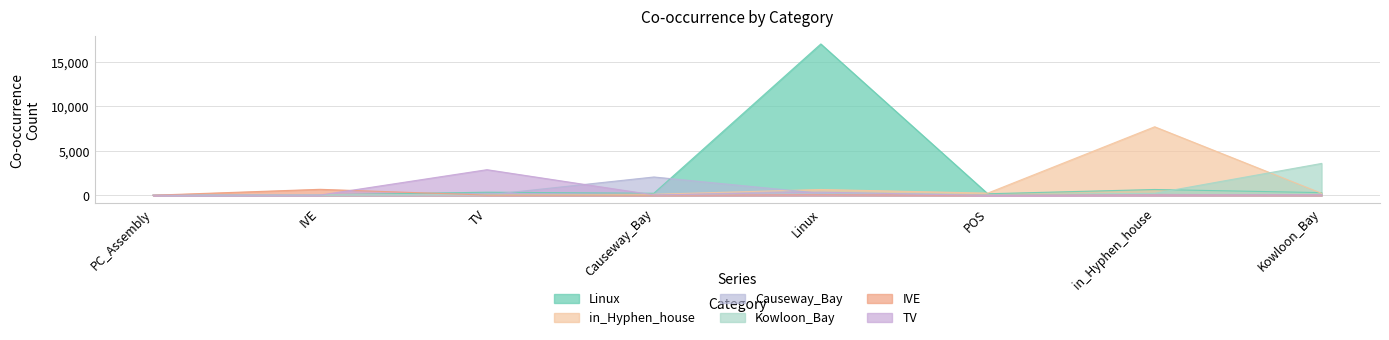

Reading right to left, extract all data points from this chart.

Linux: Kowloon_Bay=310	in_Hyphen_house=662	POS=183	Linux=17032	Causeway_Bay=239	TV=357	IVE=64	PC_Assembly=21
in_Hyphen_house: Kowloon_Bay=235	in_Hyphen_house=7717	POS=254	Linux=662	Causeway_Bay=124	TV=44	IVE=51	PC_Assembly=3
Causeway_Bay: Kowloon_Bay=4	in_Hyphen_house=124	POS=55	Linux=239	Causeway_Bay=2069	TV=52	IVE=19	PC_Assembly=15
Kowloon_Bay: Kowloon_Bay=3593	in_Hyphen_house=235	POS=60	Linux=310	Causeway_Bay=4	TV=75	IVE=41	PC_Assembly=1
IVE: Kowloon_Bay=41	in_Hyphen_house=51	POS=17	Linux=64	Causeway_Bay=19	TV=34	IVE=682	PC_Assembly=19
TV: Kowloon_Bay=75	in_Hyphen_house=44	POS=0	Linux=357	Causeway_Bay=52	TV=2890	IVE=34	PC_Assembly=19